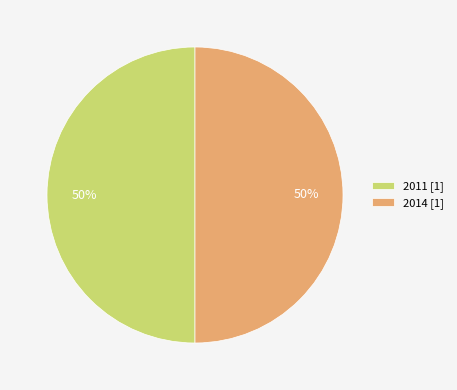

To the nearest percent, what is the combined percentage of 2014 [1] and 2011 [1]?

100%